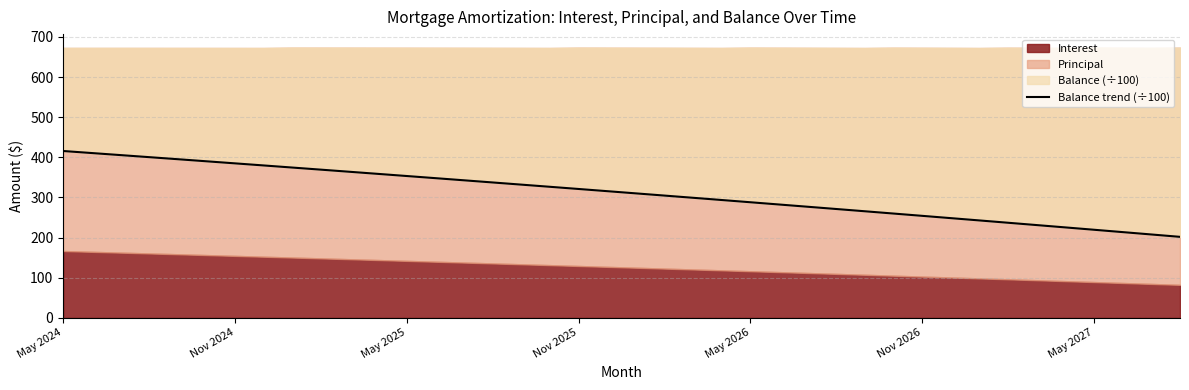

At which category does the chart reach its peak across all series?

May 2024